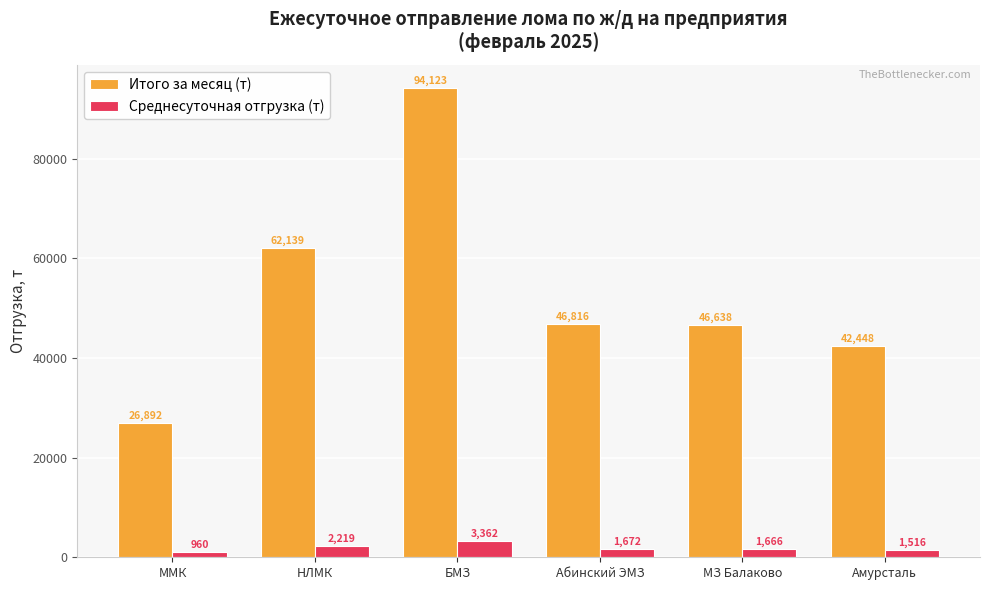

List the labels in order of Среднесуточная отгрузка (т) value, smallest first.

ММК, Амурсталь, МЗ Балаково, Абинский ЭМЗ, НЛМК, БМЗ